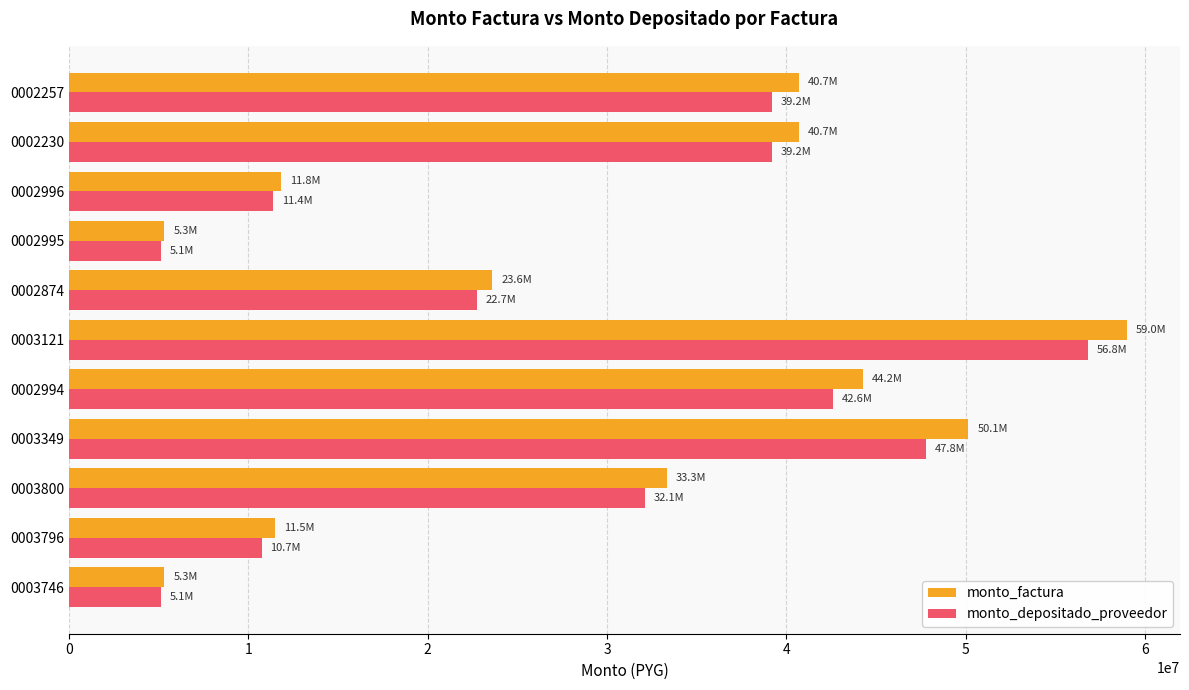

The value of monto_factura at 0002995 is 5310000. True or false?

True